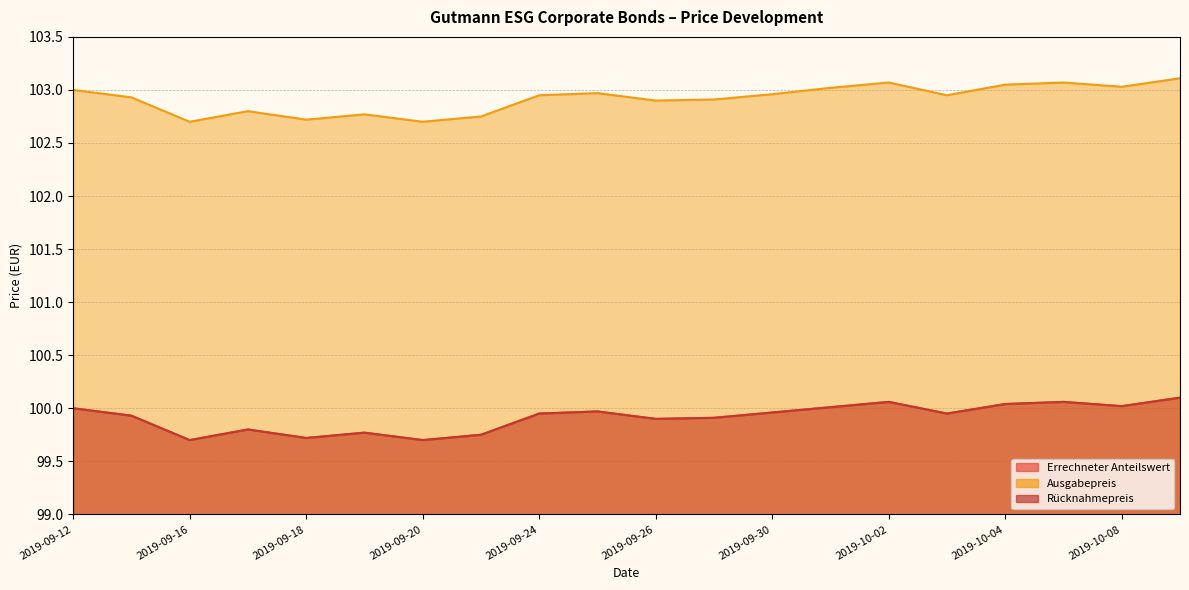

What are all the series names shown in the legend?

Errechneter Anteilswert, Ausgabepreis, Rücknahmepreis